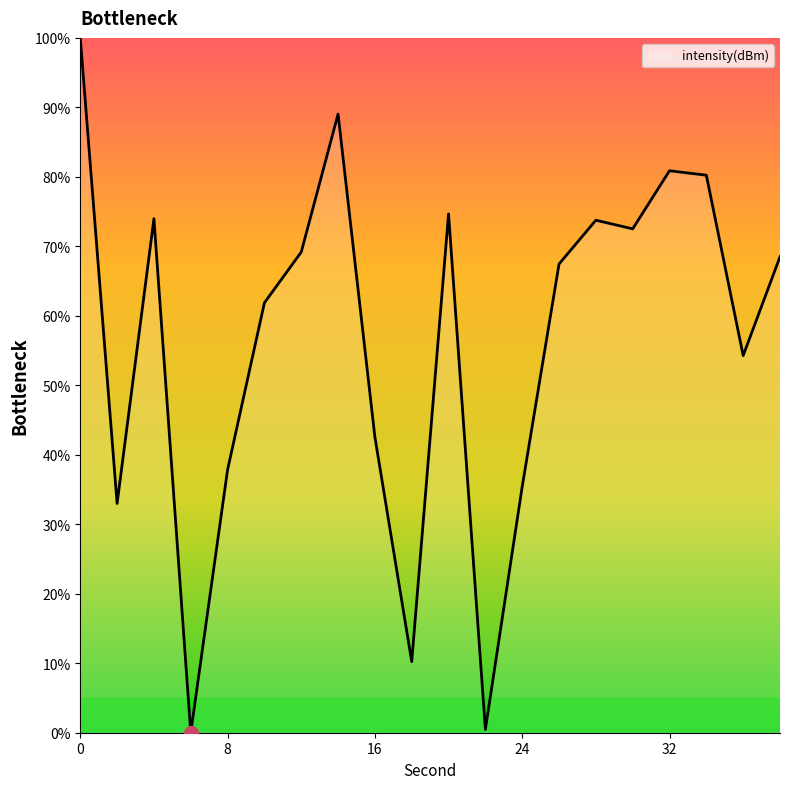

What is the greatest value displayed?

100.0